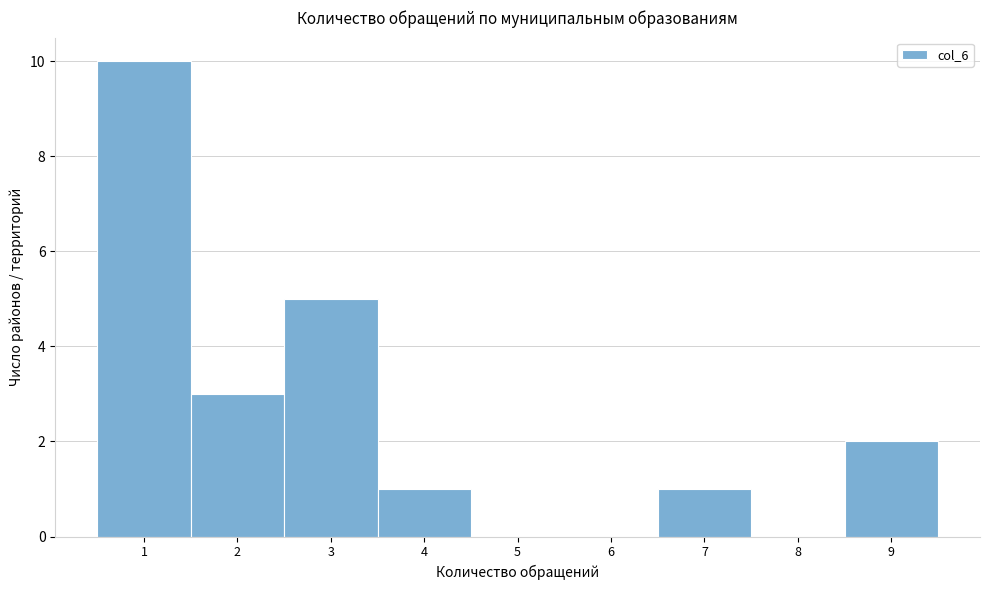

Which range on the x-axis has the tallest bar?

0.5 to 1.5